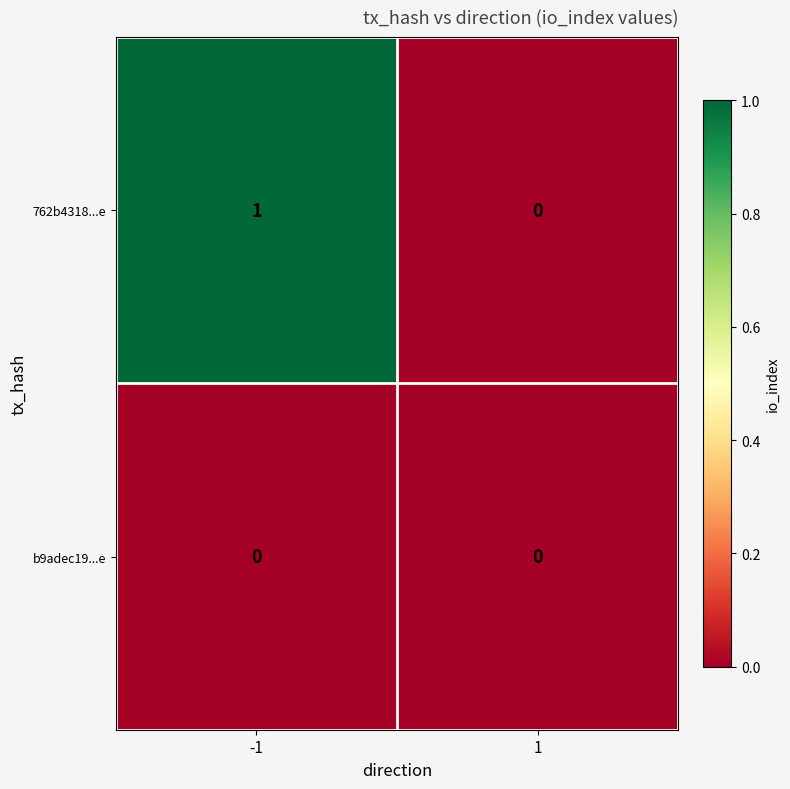

How many data points does each series have?

2